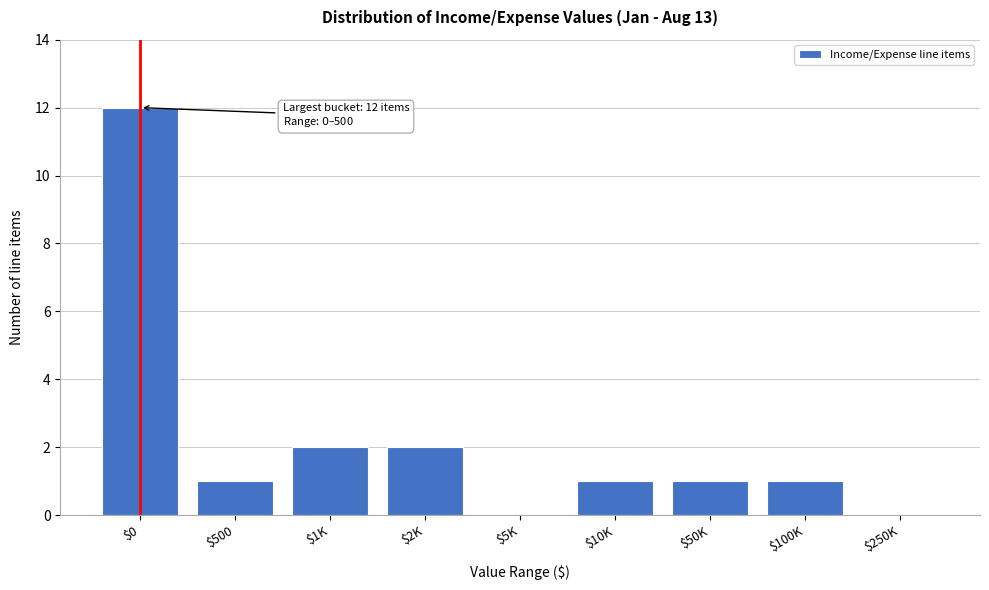

True or false: the data shows 19 at $0.

False